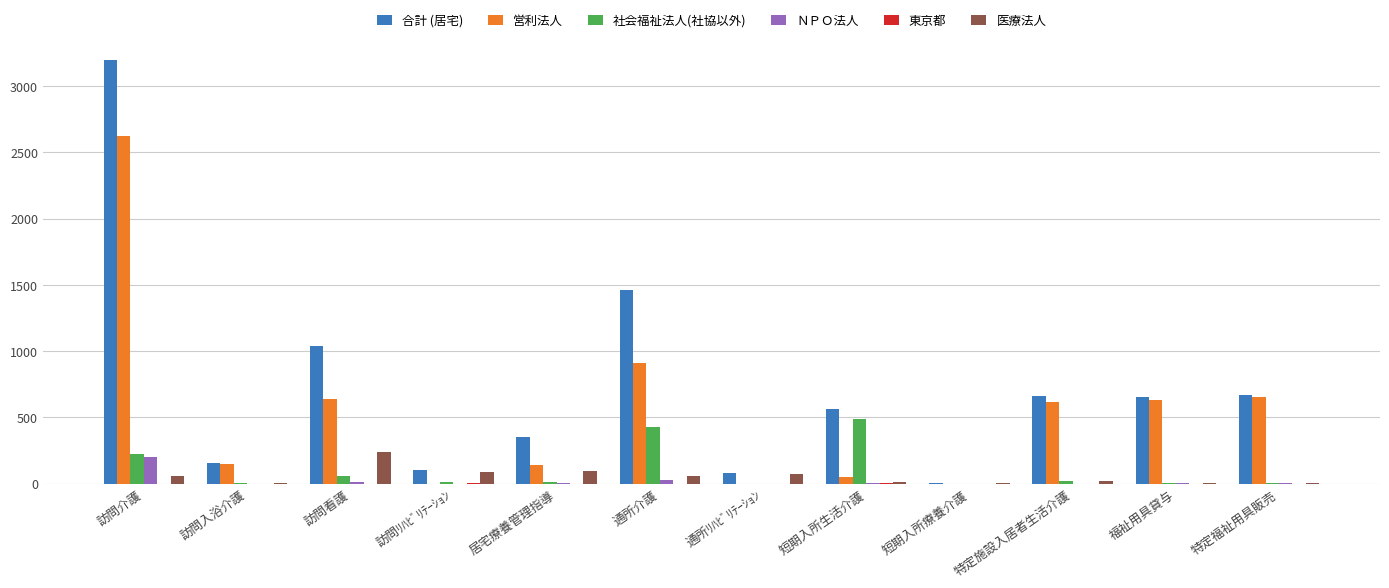

The ＮＰＯ法人 series shows 0 at 訪問入浴介護. True or false?

True